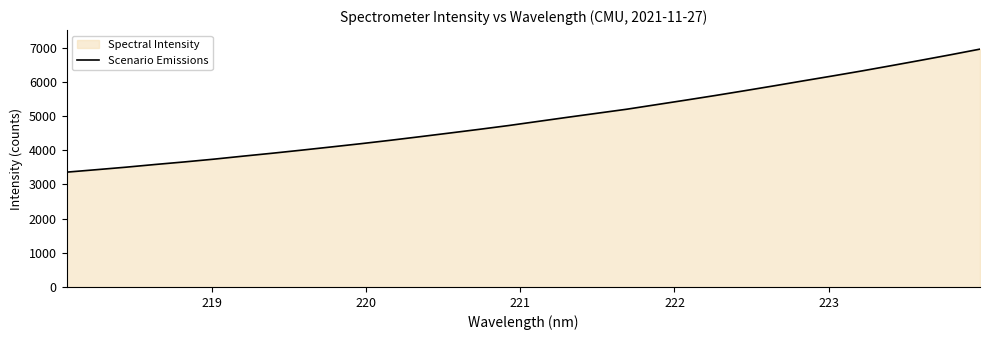

Reading left to right, list all the values displayed in this chart.

3356.8	3428.1	3501.0	3580.9	3656.4	3737.5	3826.3	3912.4	4003.0	4096.2	4191.0	4290.7	4395.1	4501.5	4609.1	4720.7	4841.5	4961.9	5079.2	5196.7	5329.2	5461.9	5597.1	5737.2	5880.2	6026.8	6170.9	6318.6	6473.0	6629.7	6789.2	6954.2